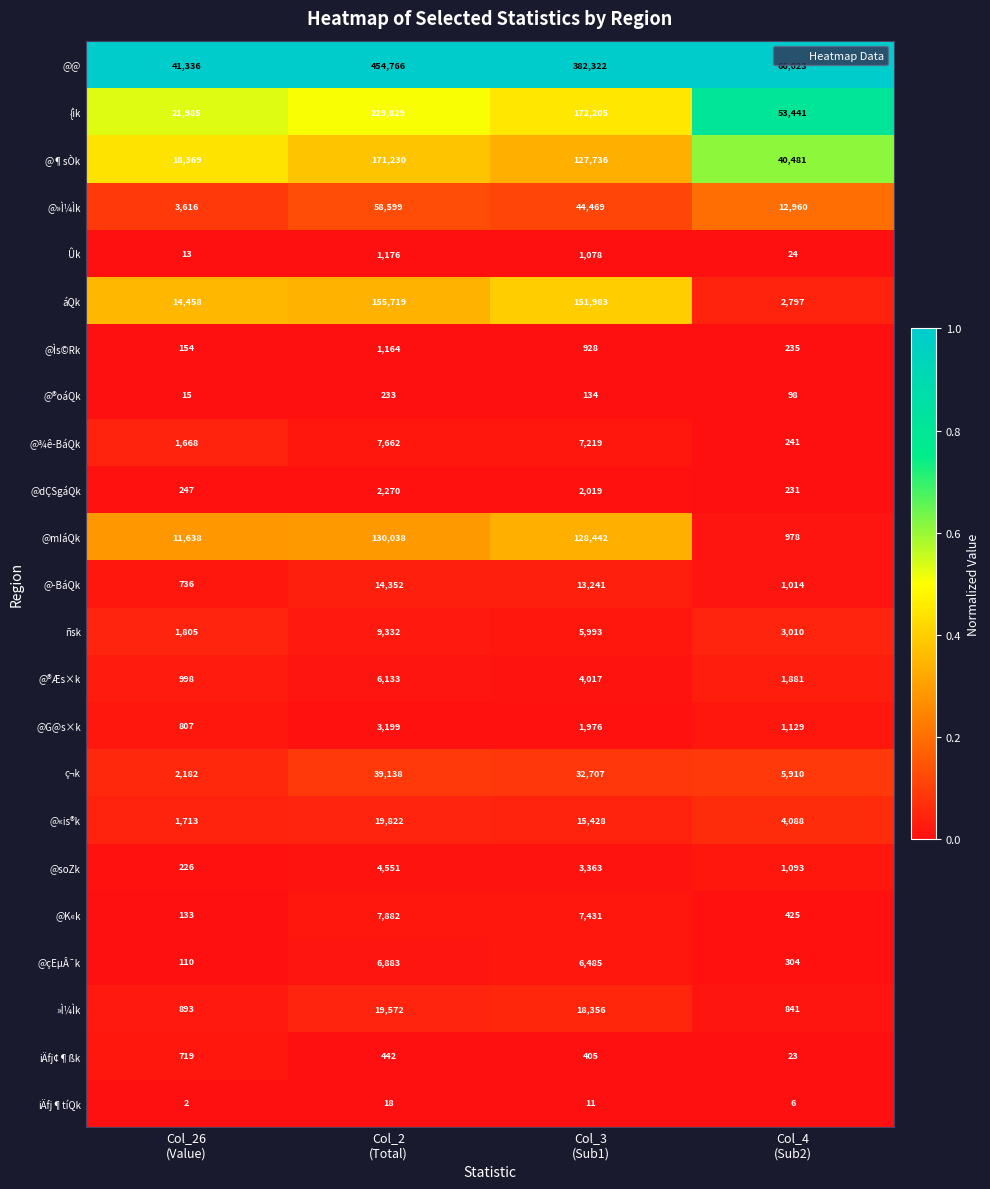

What is the average value of the @çEµÂ¯k series?

3446